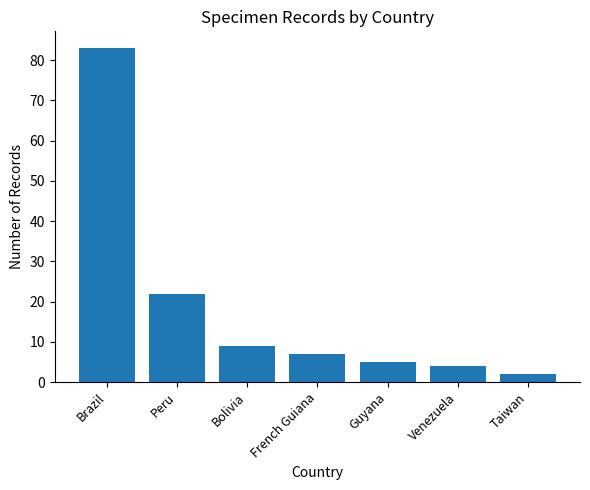

What position from the left is French Guiana?

4